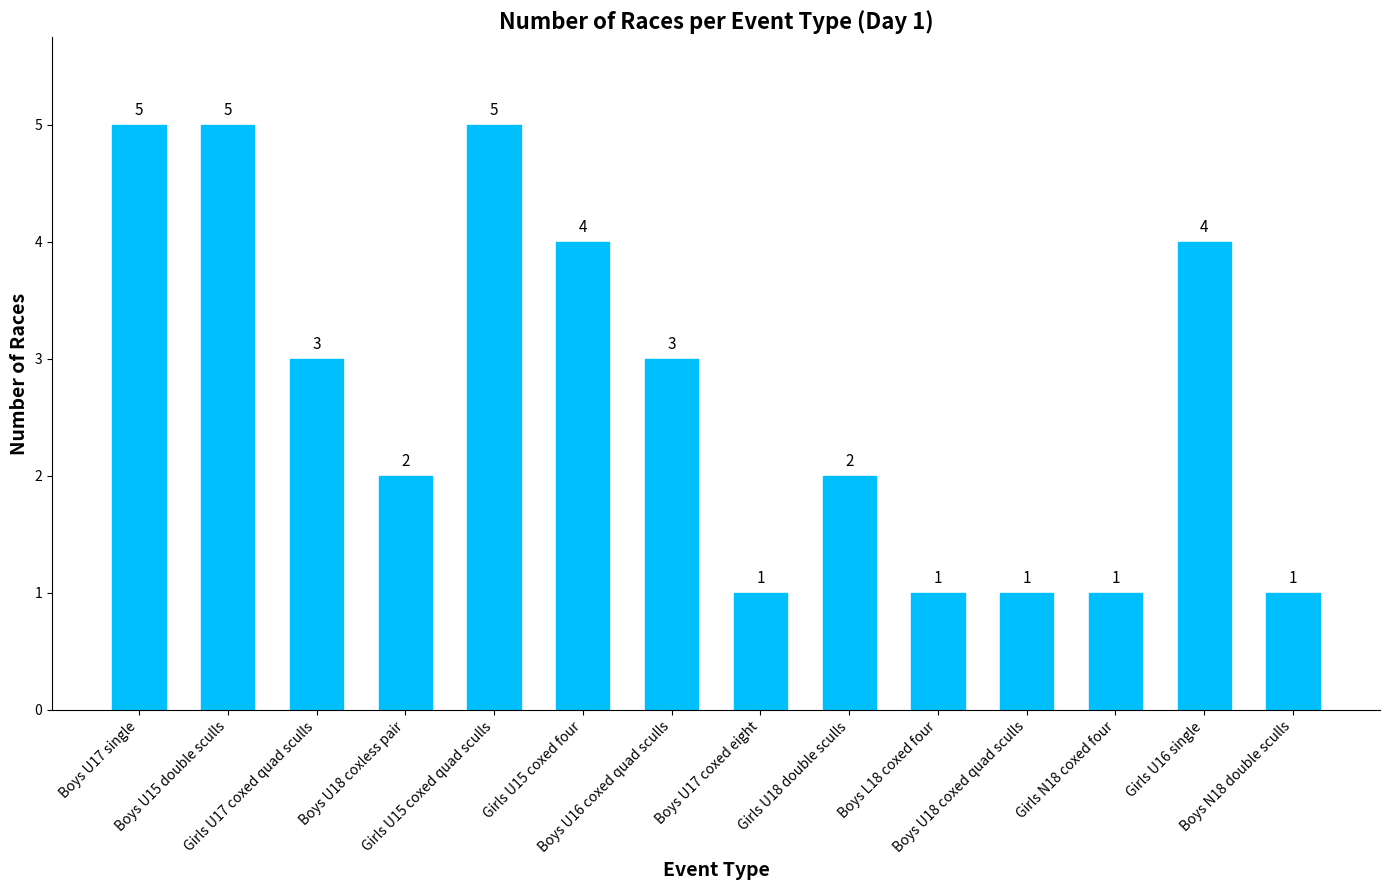

Reading left to right, transcribe all the data shown in this chart.

5	5	3	2	5	4	3	1	2	1	1	1	4	1